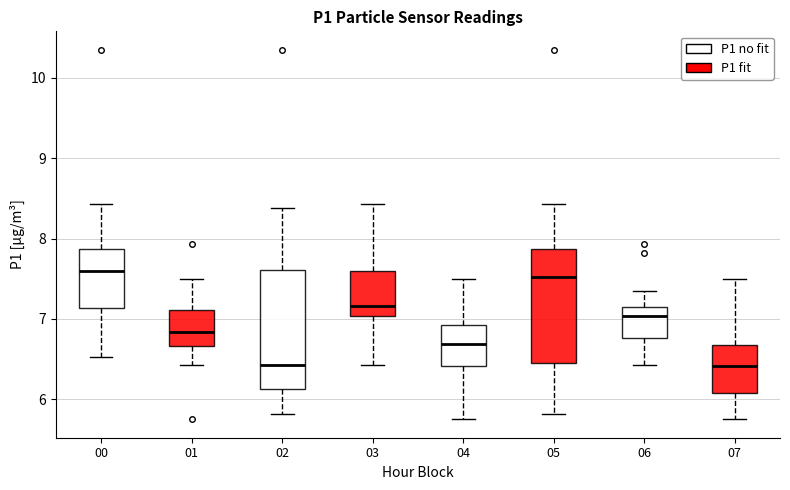

Reading left to right, read every box against the y-axis: the position of its median line, the range the box covers, and the ends of its whiskers. The values are not printed on the chart, so give them approximately, as read against the axis.

00: median 7.6, box 7.1 to 7.9, whiskers 6.5 to 8.4
01: median 6.8, box 6.7 to 7.1, whiskers 6.4 to 7.5
02: median 6.4, box 6.1 to 7.6, whiskers 5.8 to 8.4
03: median 7.2, box 7.0 to 7.6, whiskers 6.4 to 8.4
04: median 6.7, box 6.4 to 6.9, whiskers 5.8 to 7.5
05: median 7.5, box 6.5 to 7.9, whiskers 5.8 to 8.4
06: median 7.0, box 6.8 to 7.1, whiskers 6.4 to 7.4
07: median 6.4, box 6.1 to 6.7, whiskers 5.8 to 7.5